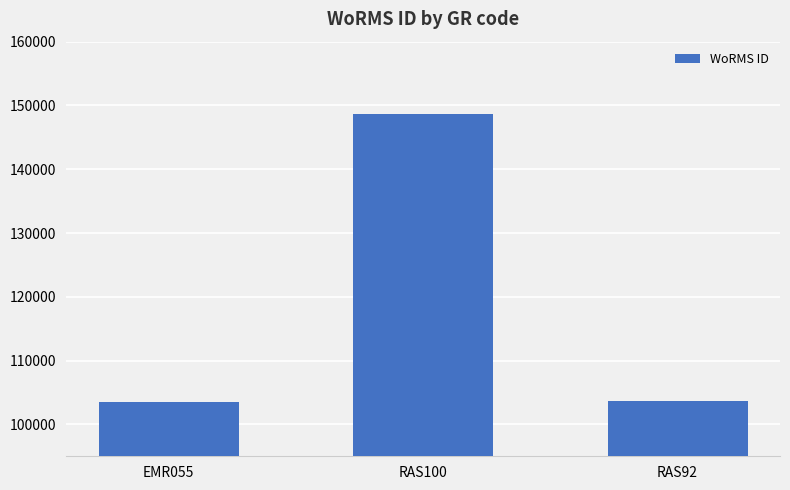

How many values are below 103658?

1